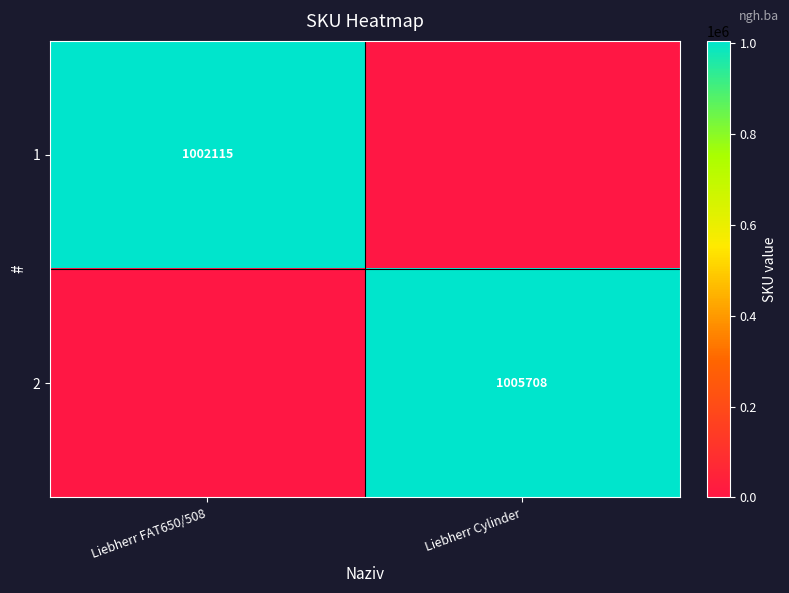

True or false: 2 has a value of 1005708 at Liebherr Cylinder.

True